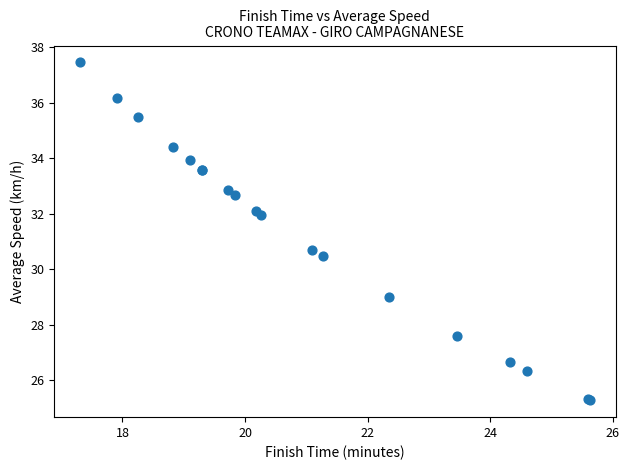

What Y value in the scatter plot is closest to 31?

30.7